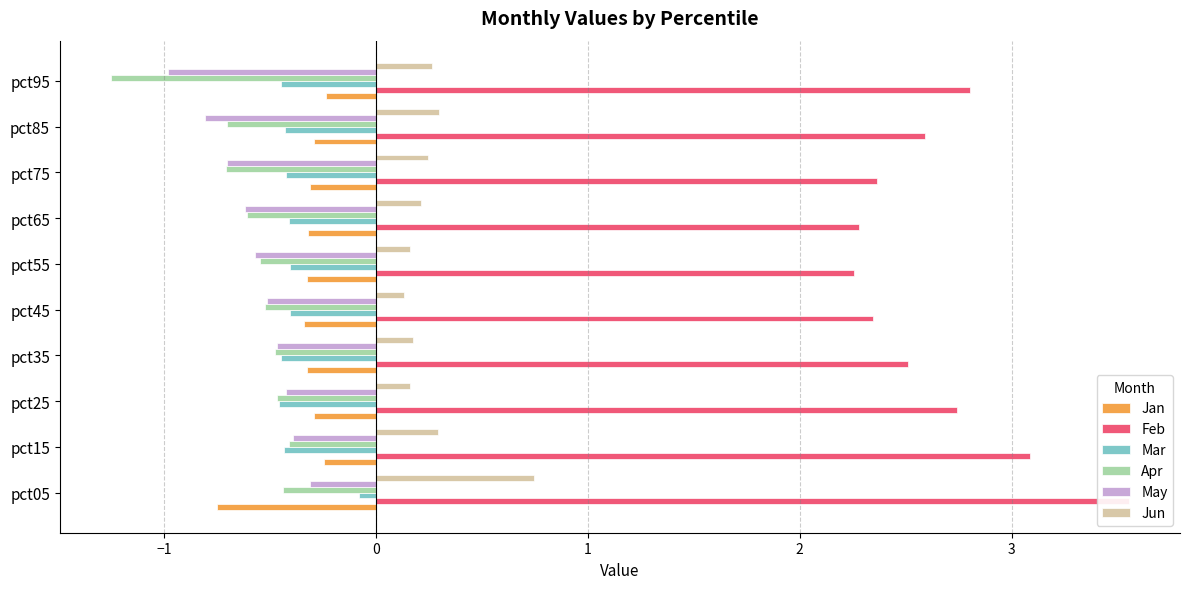

How many distinct data groups are displayed?

6